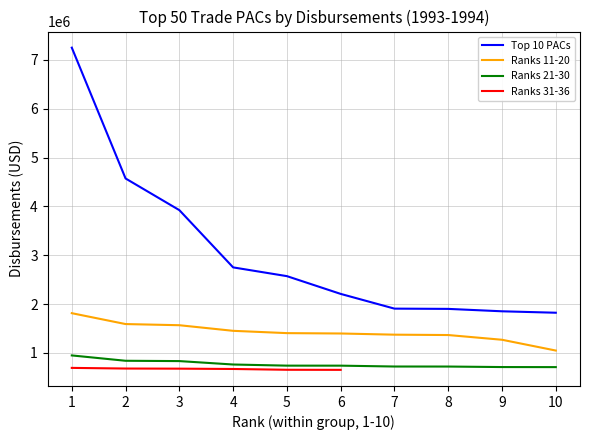

True or false: Ranks 11-20 and Ranks 21-30 cross at least once.

False